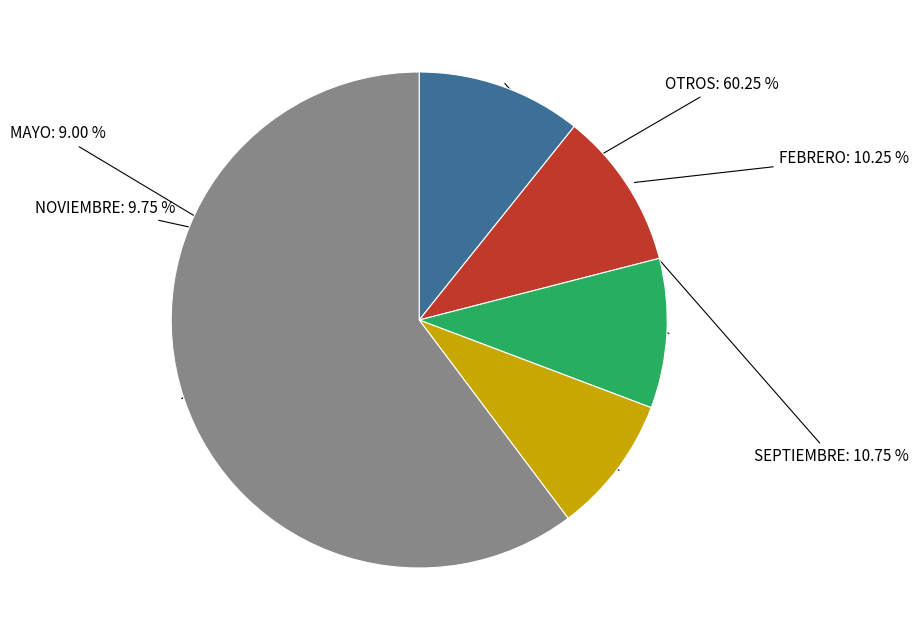

How many segments does this pie chart have?

5